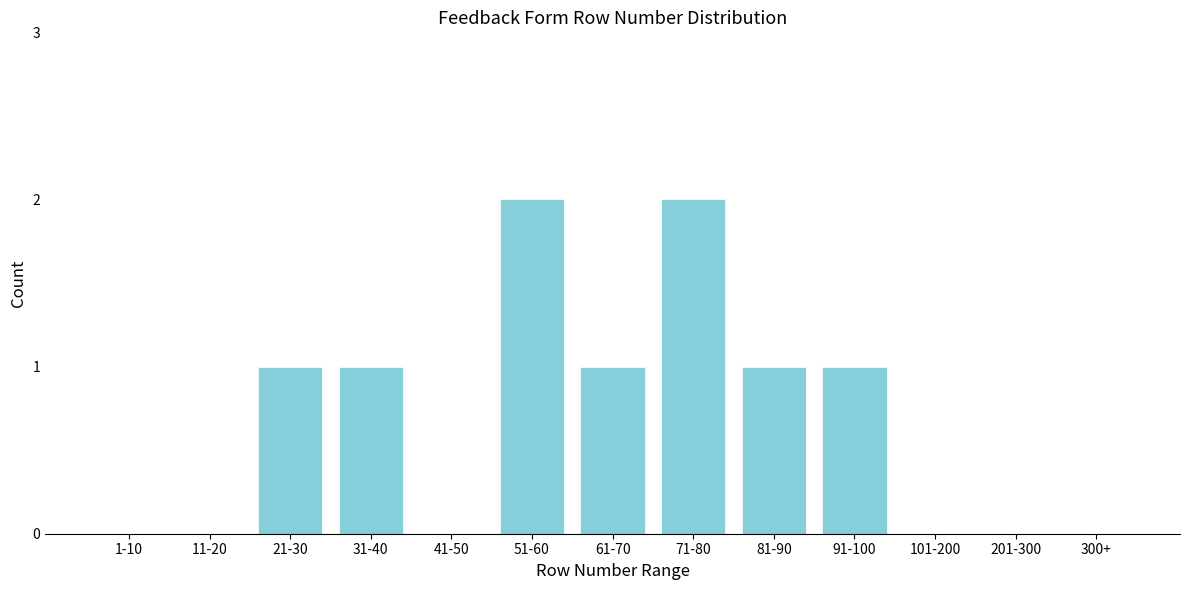

Reading left to right, what are all the values shown in this chart?

1-10=0	11-20=0	21-30=1	31-40=1	41-50=0	51-60=2	61-70=1	71-80=2	81-90=1	91-100=1	101-200=0	201-300=0	300+=0